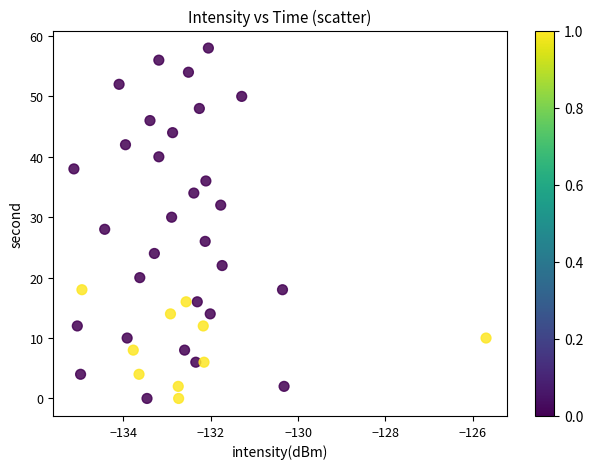

What is the range of Y values (max minus min)?

58